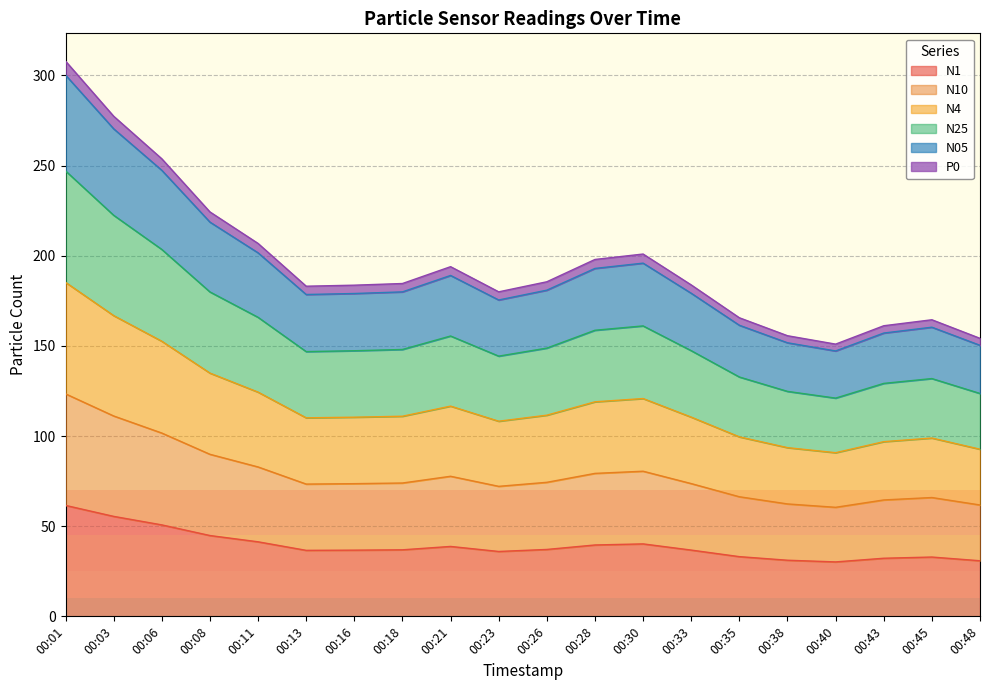

Does the chart display data point markers on the line(s)?

No